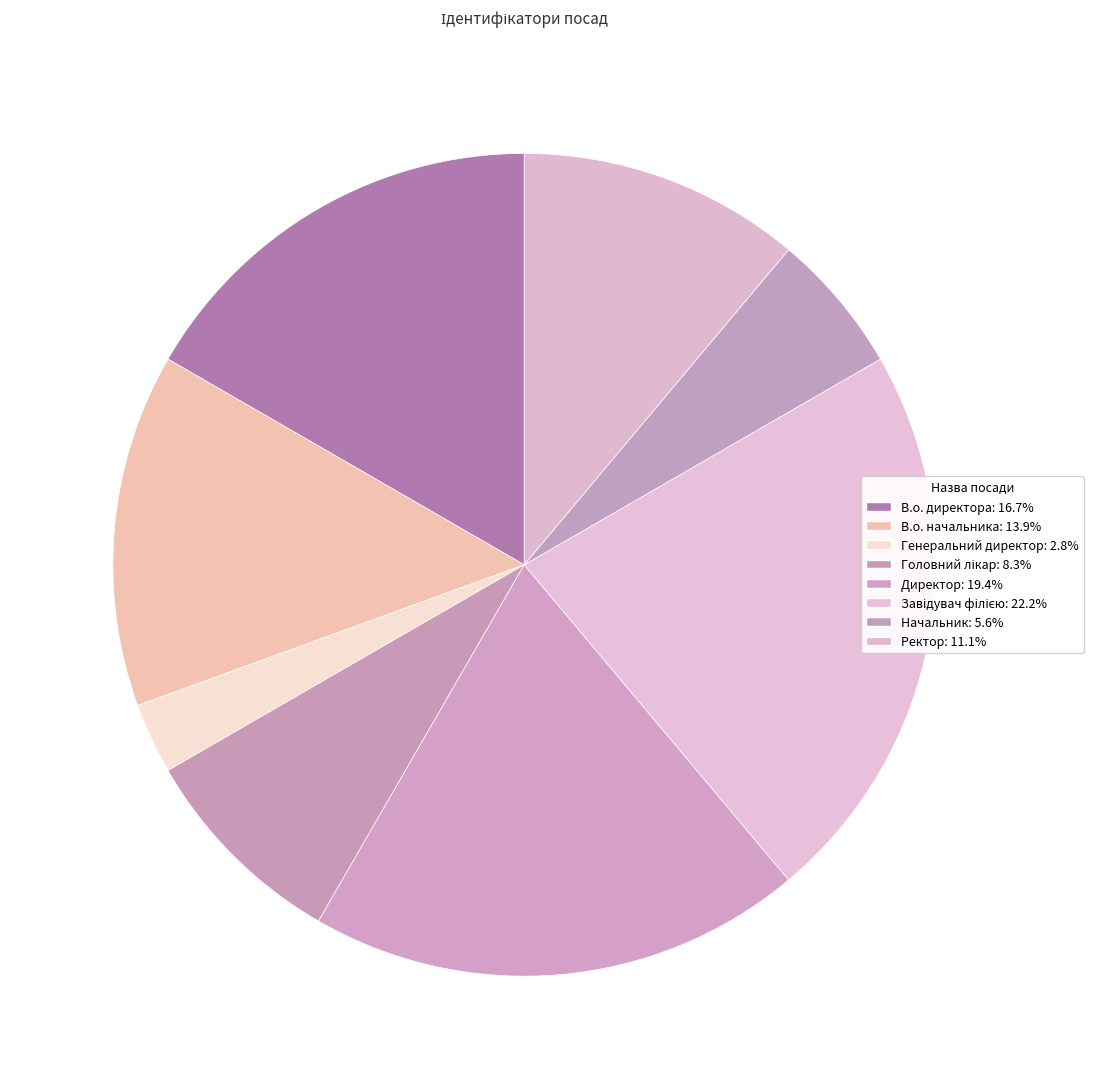

To the nearest percent, what is the combined percentage of Генеральний директор and Ректор?

14%